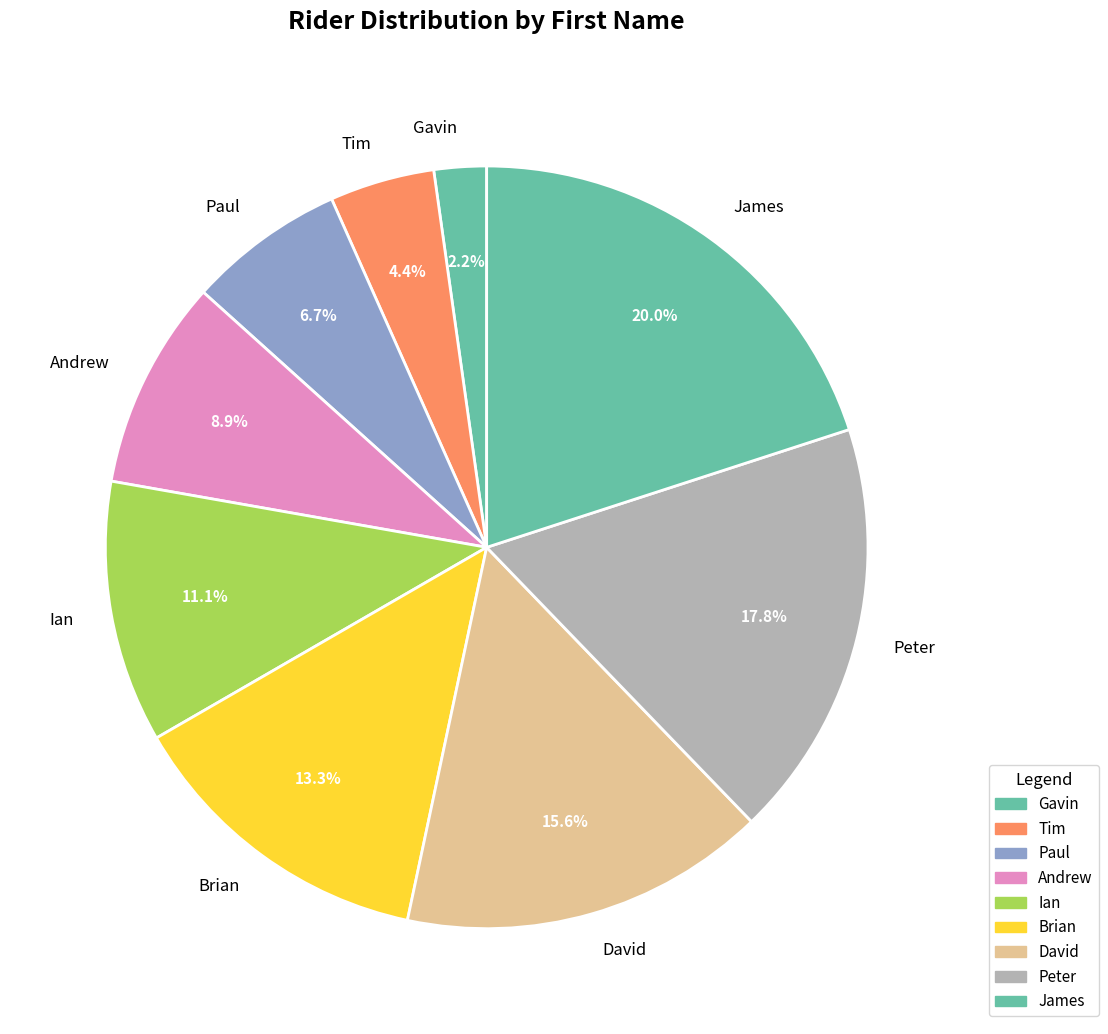

Between Brian and Peter, which is larger?

Peter